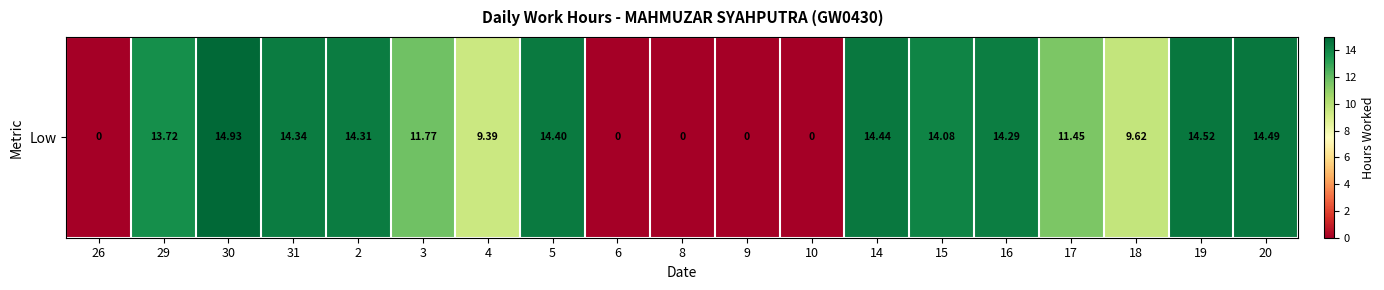

The chart shows a value of 7.1 at 26. True or false?

False